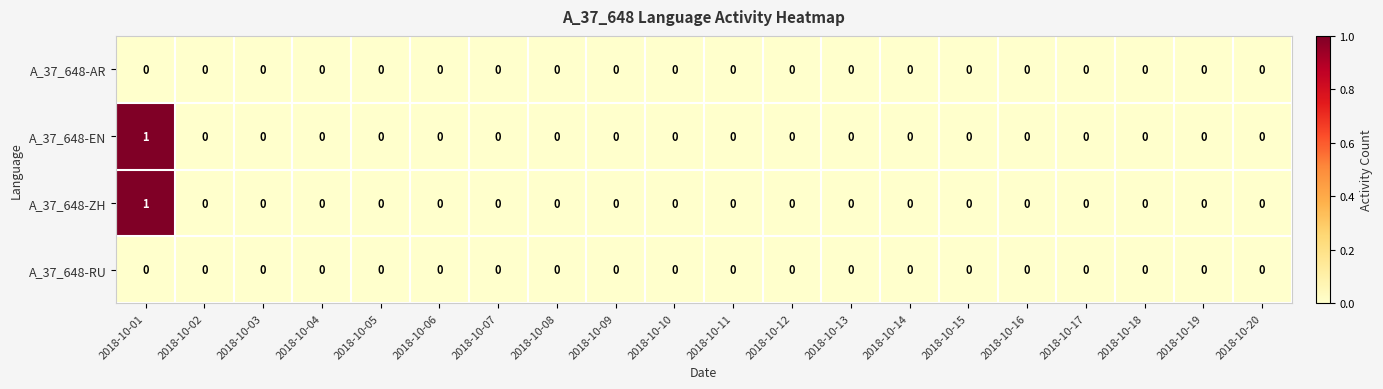

The A_37_648-EN series shows 0 at 2018-10-08. True or false?

True